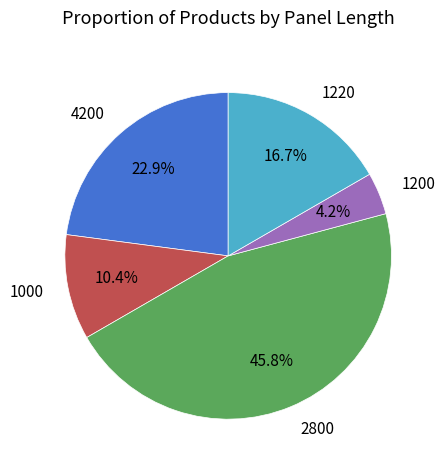

Is there any slice that represents more than half of the pie?

No